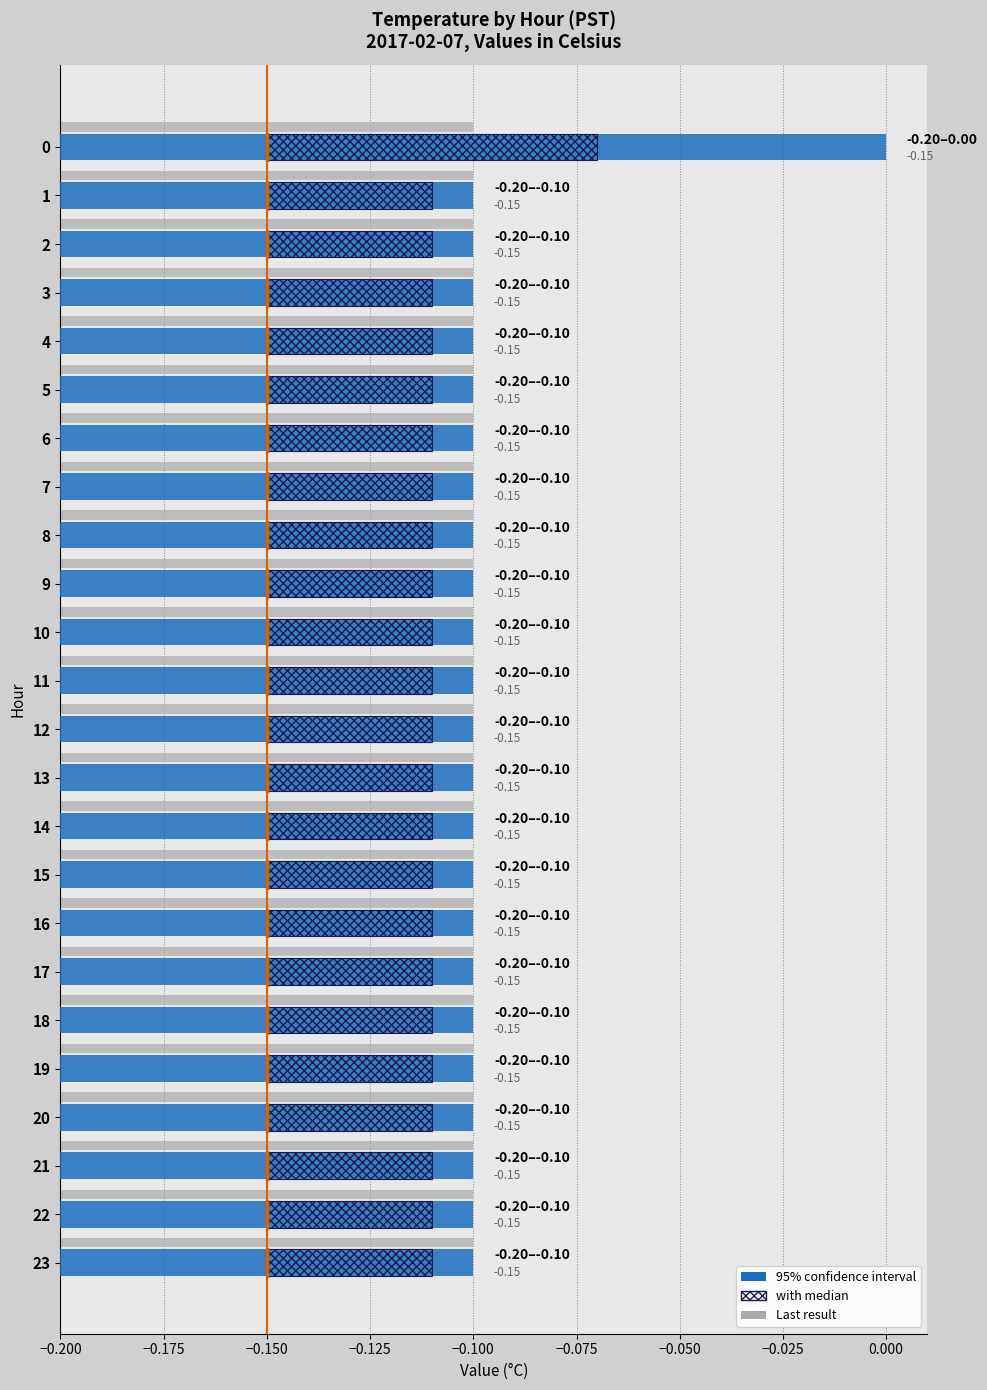

Between 19 and 17, which is larger?

19